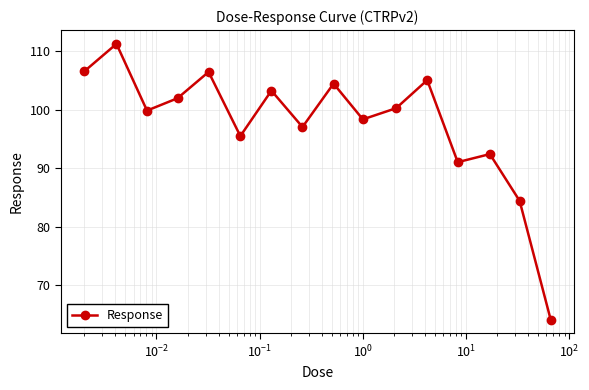

What is the value of the 5th point from the left?

106.5